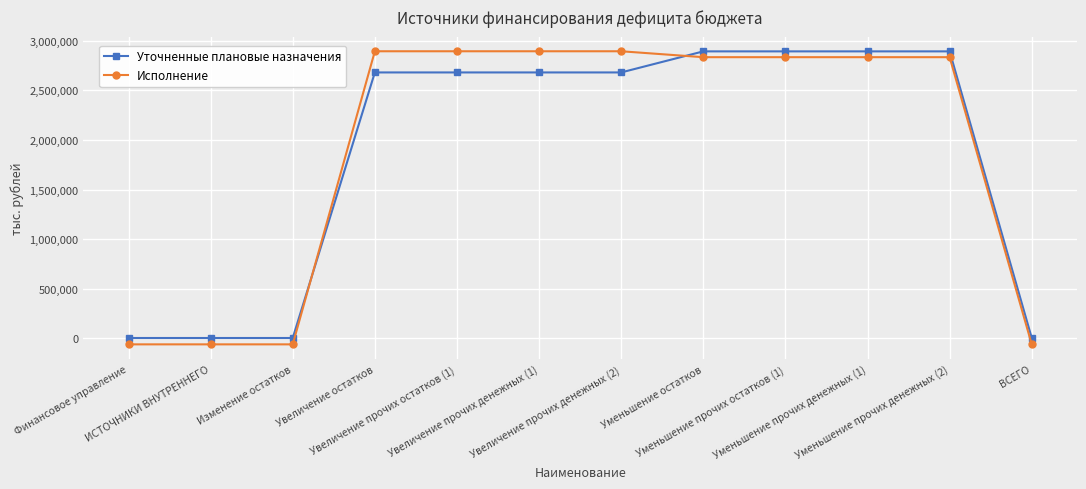

What is the label of the 12th point from the right?

Финансовое управление